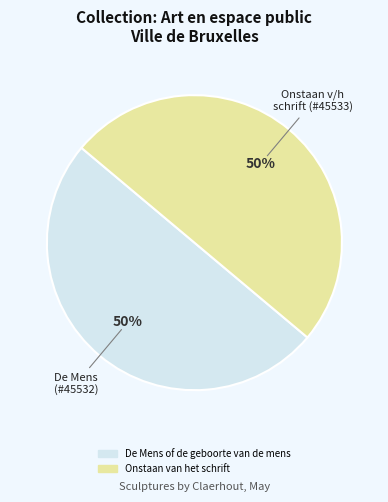

Is the sum of Onstaan van het schrift and De Mens of de geboorte van de mens greater than half?

Yes